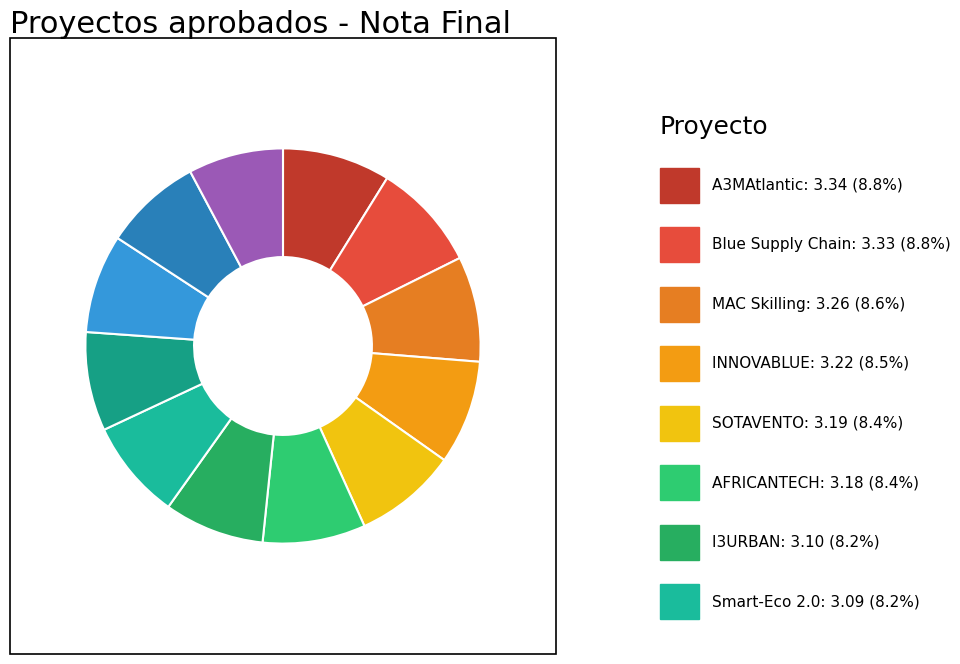

Which slice is the smallest?

WILD MOUSE